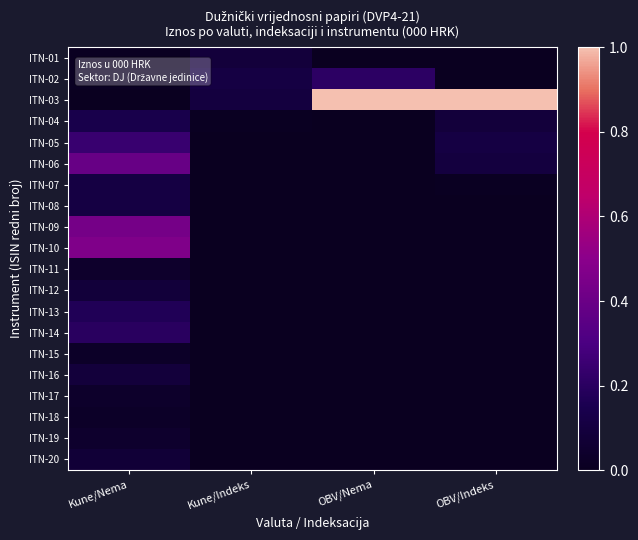

Rank the series by their maximum value, from highest to lowest.

ITN-03, ITN-10, ITN-09, ITN-06, ITN-05, ITN-02, ITN-14, ITN-13, ITN-04, ITN-07, ITN-08, ITN-16, ITN-01, ITN-12, ITN-20, ITN-19, ITN-11, ITN-17, ITN-18, ITN-15